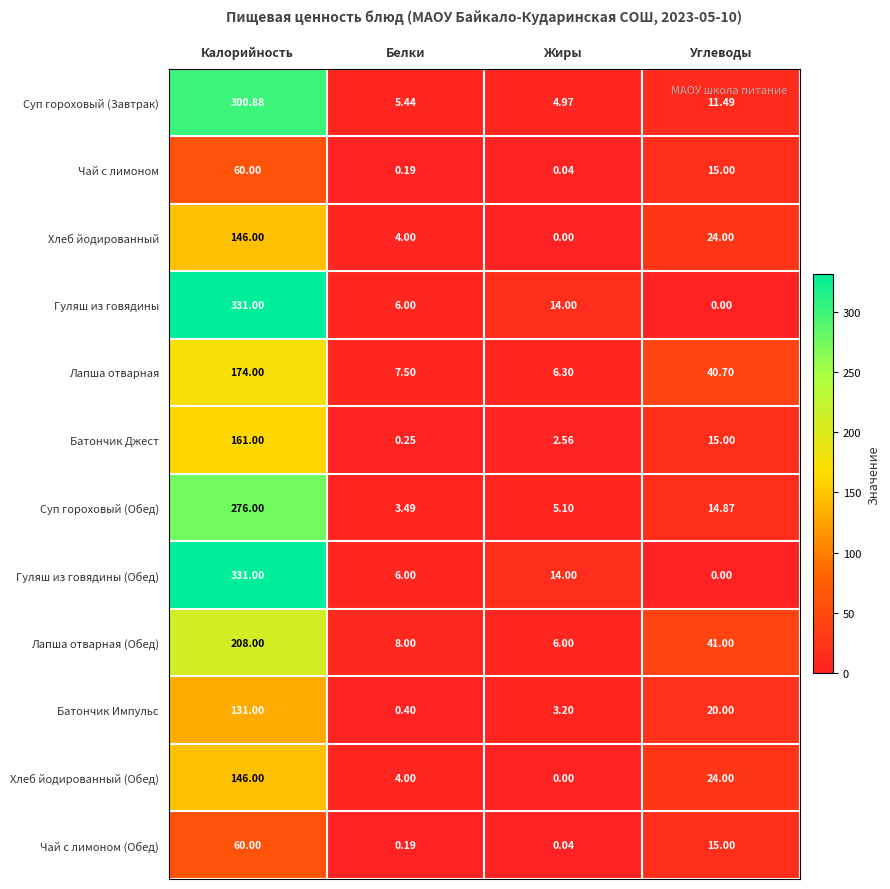

At which label does Батончик Импульс first exceed 20?

Калорийность